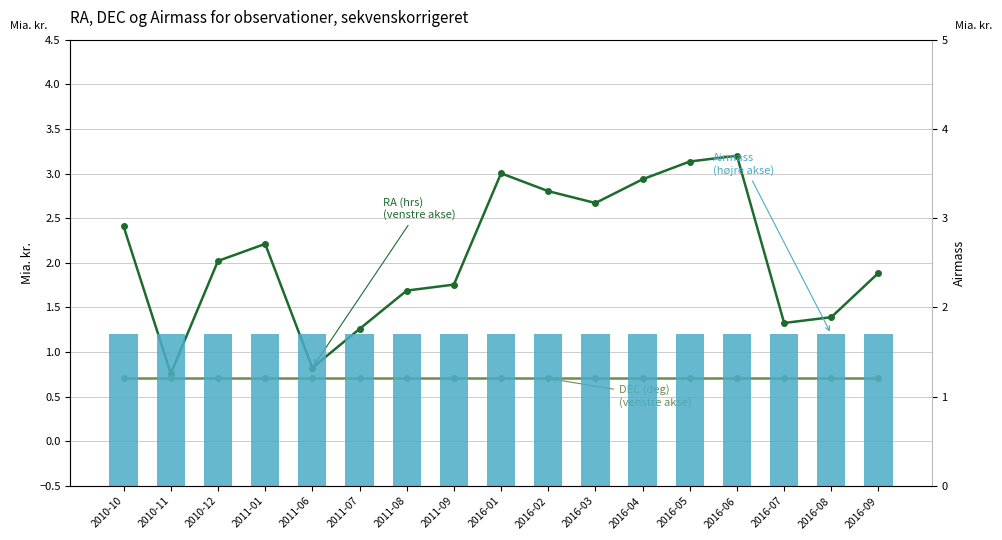

Reading right to left, transcribe all the data shown in this chart.

RA (hrs)
(venstre akse): 2016-09=1.9	2016-08=1.4	2016-07=1.3	2016-06=3.2	2016-05=3.1	2016-04=2.9	2016-03=2.7	2016-02=2.8	2016-01=3.0	2011-09=1.8	2011-08=1.7	2011-07=1.3	2011-06=0.8	2011-01=2.2	2010-12=2.0	2010-11=0.8	2010-10=2.4
DEC (deg)
(venstre akse): 2016-09=0.7	2016-08=0.7	2016-07=0.7	2016-06=0.7	2016-05=0.7	2016-04=0.7	2016-03=0.7	2016-02=0.7	2016-01=0.7	2011-09=0.7	2011-08=0.7	2011-07=0.7	2011-06=0.7	2011-01=0.7	2010-12=0.7	2010-11=0.7	2010-10=0.7
Airmass
(højre akse): 2016-09=1.7	2016-08=1.7	2016-07=1.7	2016-06=1.7	2016-05=1.7	2016-04=1.7	2016-03=1.7	2016-02=1.7	2016-01=1.7	2011-09=1.7	2011-08=1.7	2011-07=1.7	2011-06=1.7	2011-01=1.7	2010-12=1.7	2010-11=1.7	2010-10=1.7